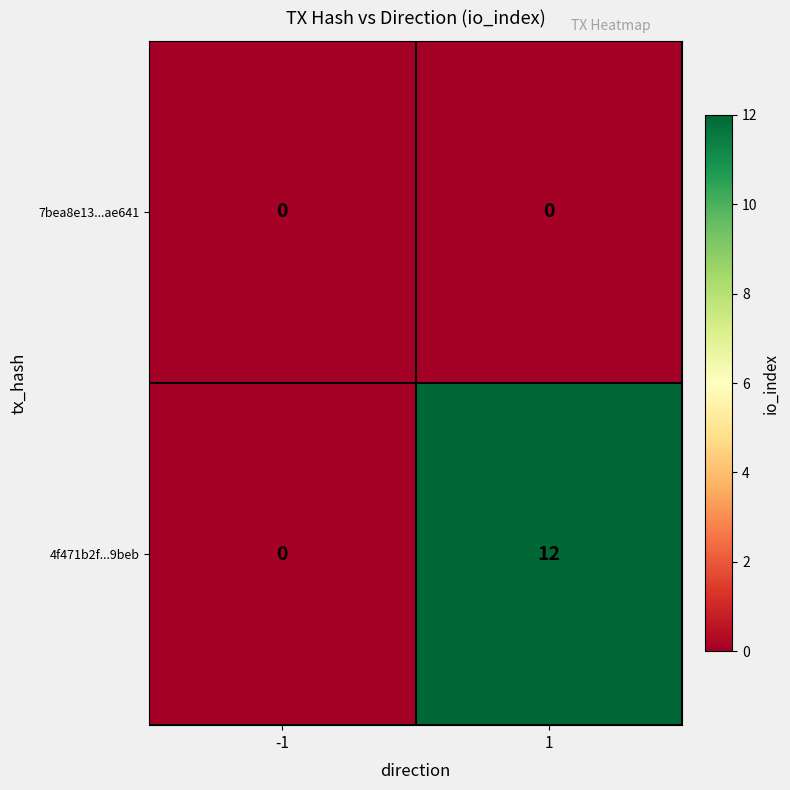

Between -1 and 1, which series saw the biggest shift?

4f471b2f...9beb